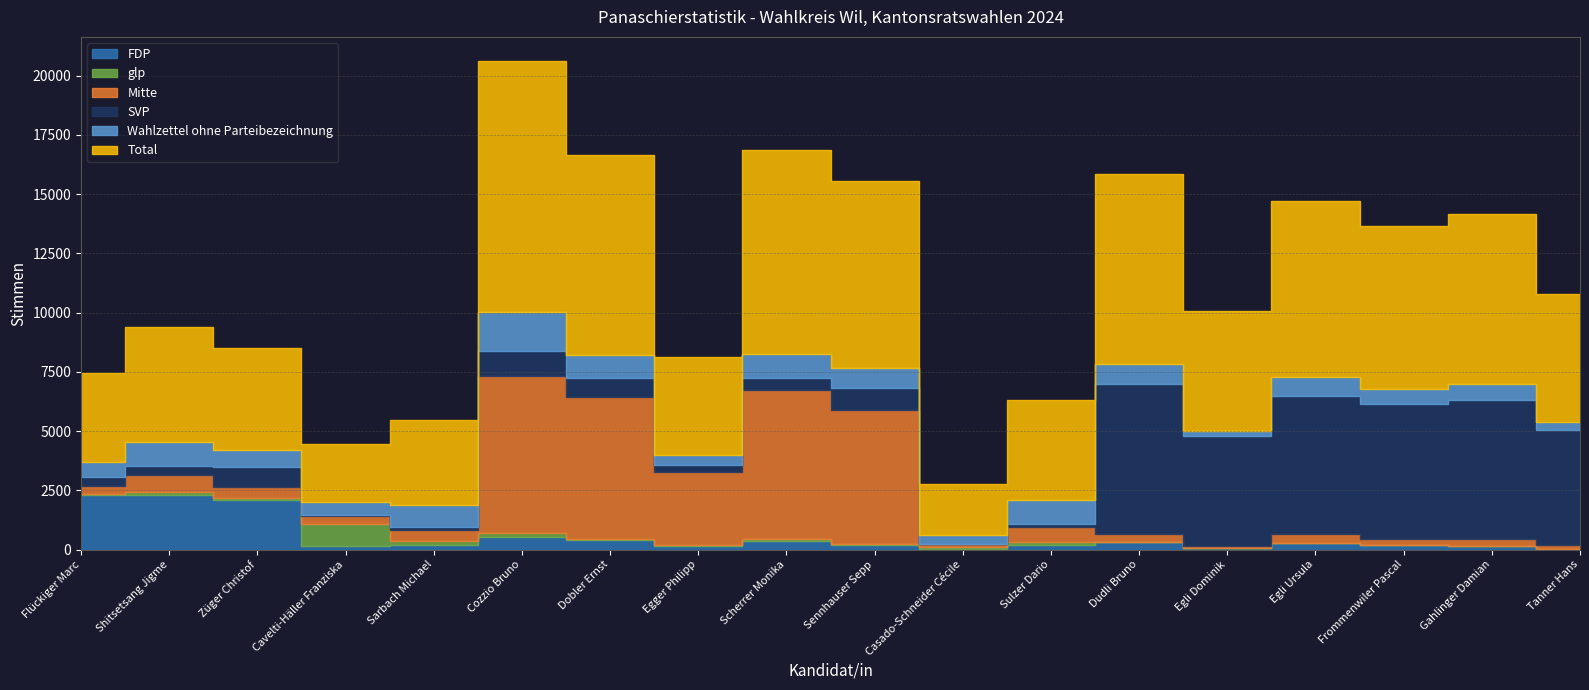

What is the sum of the Total values at Egli Ursula and Dudli Bruno?

15448